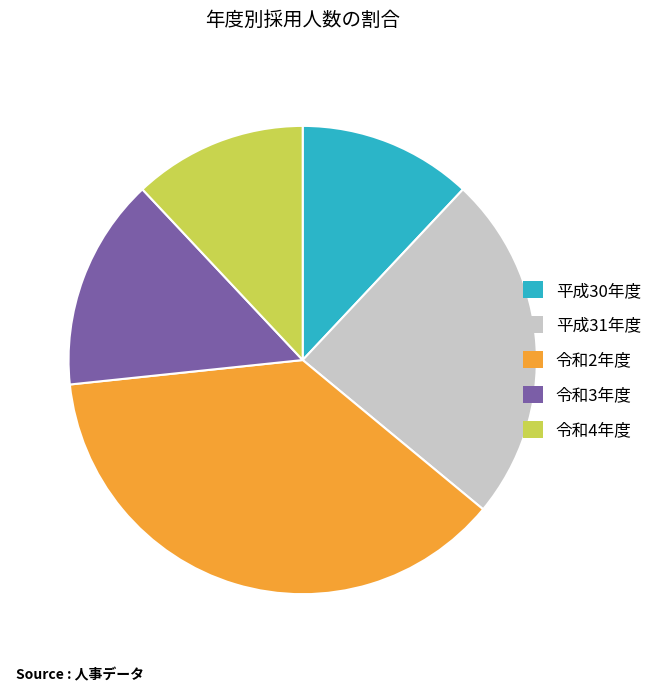

Is it true that 平成31年度 is 24% of the pie?

True